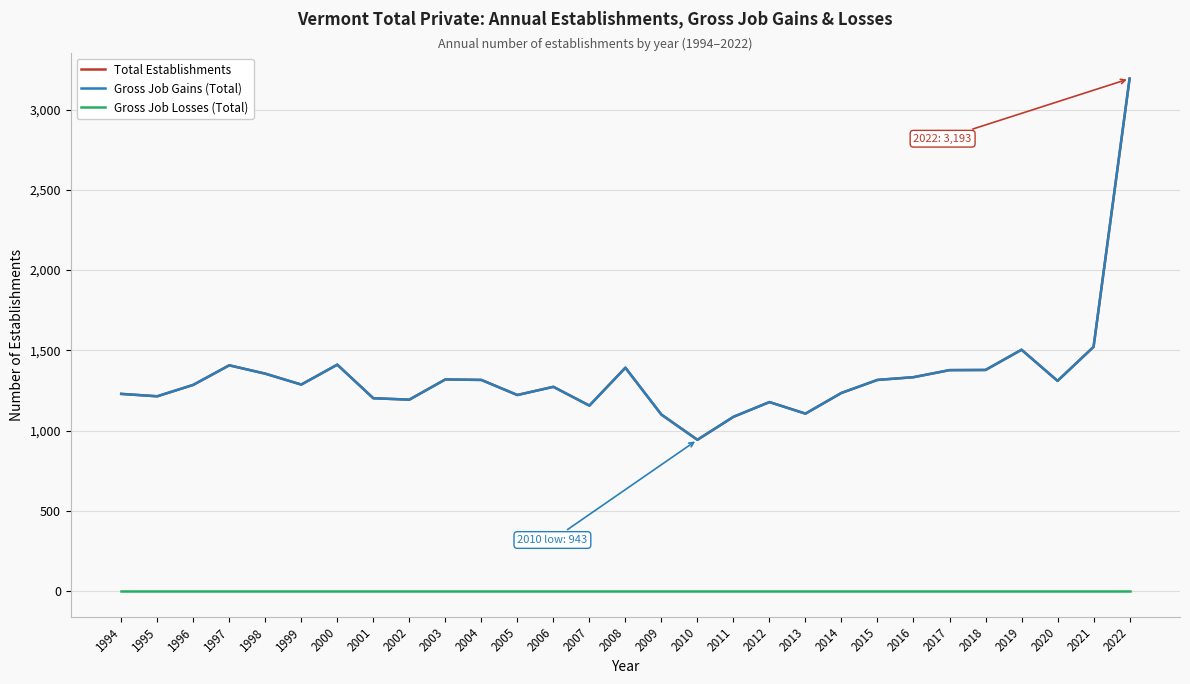

Is this an area chart (filled region under the line)?

No